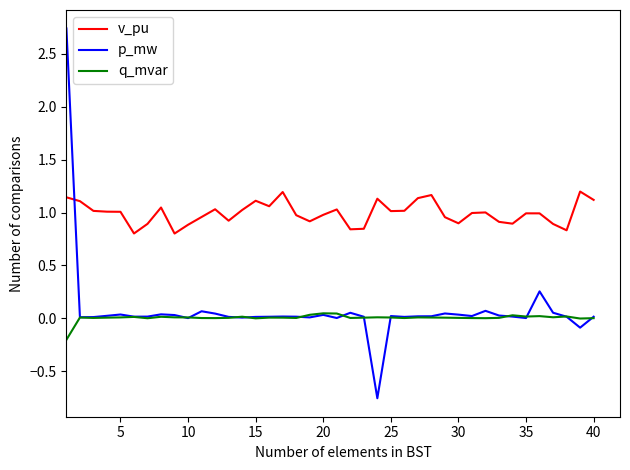

How many distinct data groups are displayed?

3